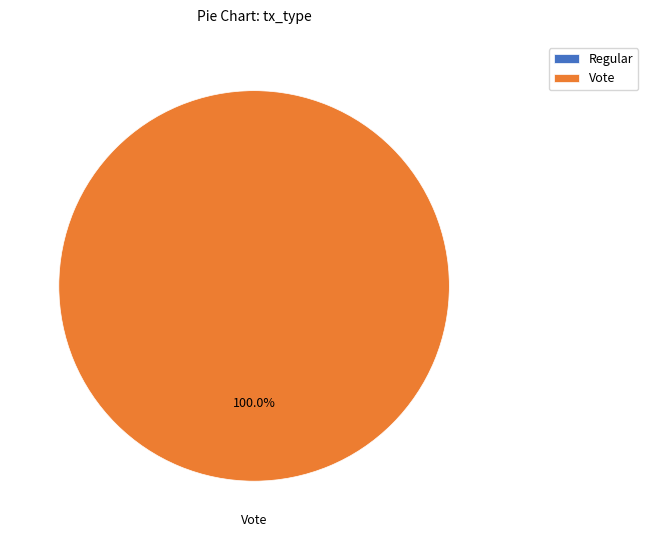

To the nearest percent, what is the difference between the largest and smallest slice percentages?

100%